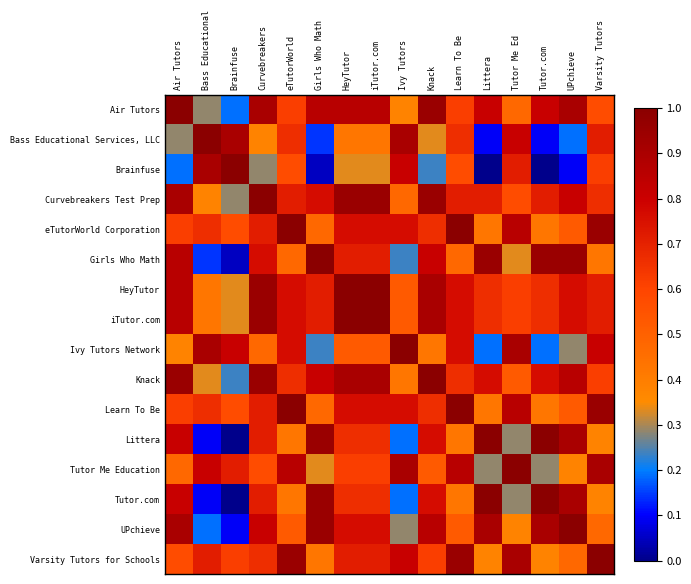

At how many categories does at least one series exceed 0?

16